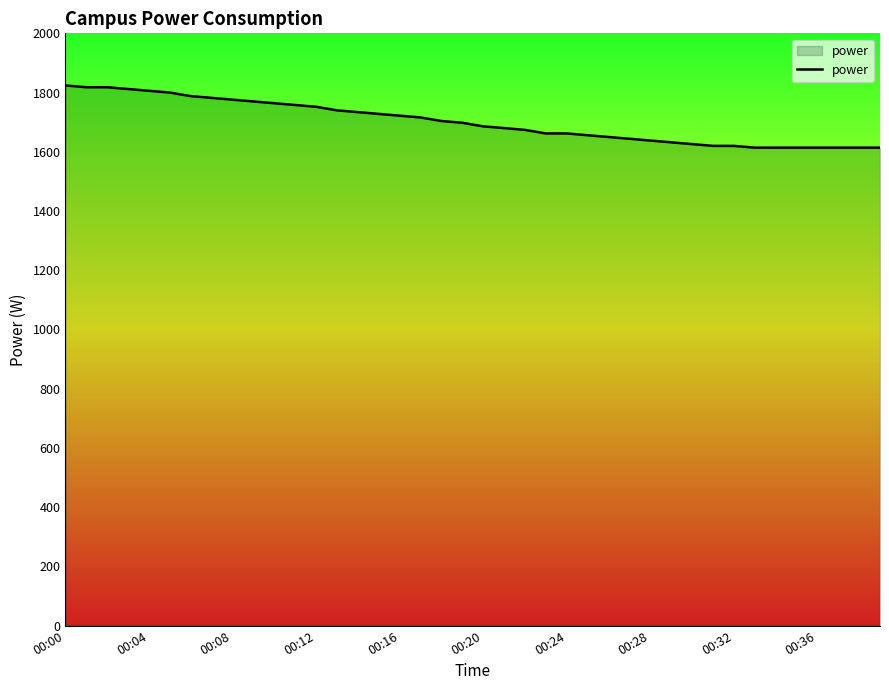

What is the maximum value shown in the chart?

1824